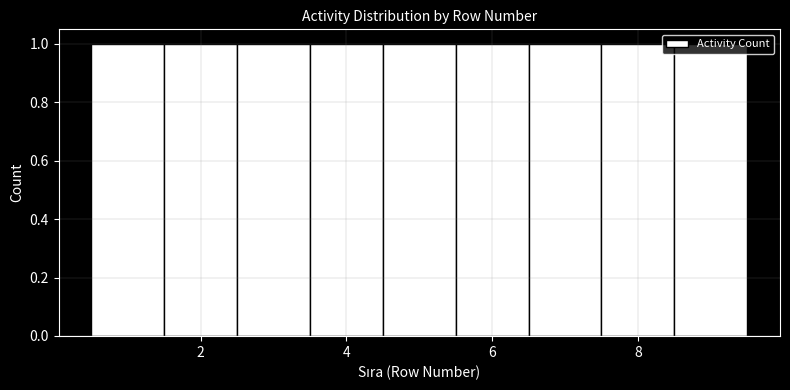

Reading left to right, transcribe this chart: for each bar, give the range it covers on the x-axis and its height. Neither the bar edges nor the heights are printed on the chart, so give them approximately, as read against the axes.

0.5 to 1.5: 1
1.5 to 2.5: 1
2.5 to 3.5: 1
3.5 to 4.5: 1
4.5 to 5.5: 1
5.5 to 6.5: 1
6.5 to 7.5: 1
7.5 to 8.5: 1
8.5 to 9.5: 1